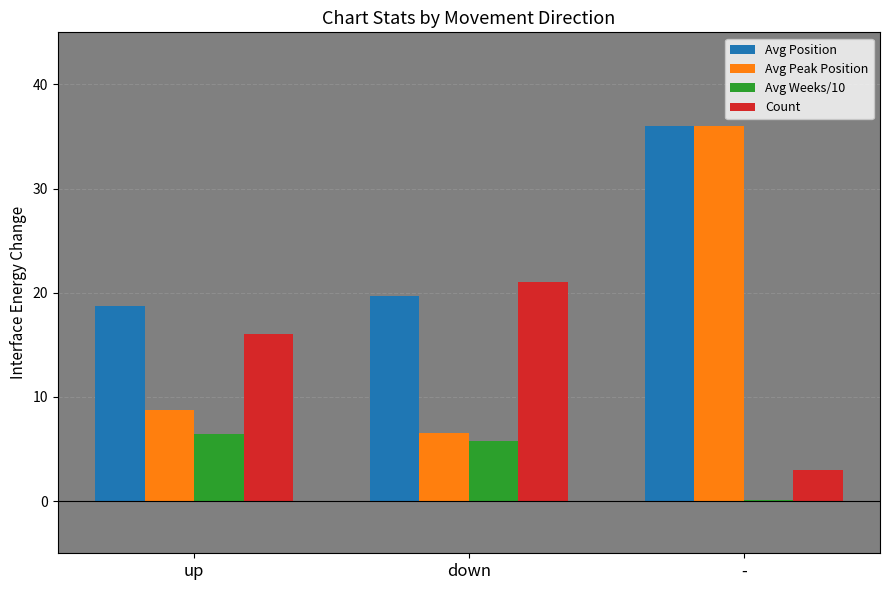

The value of Count at down is 21.0. True or false?

True